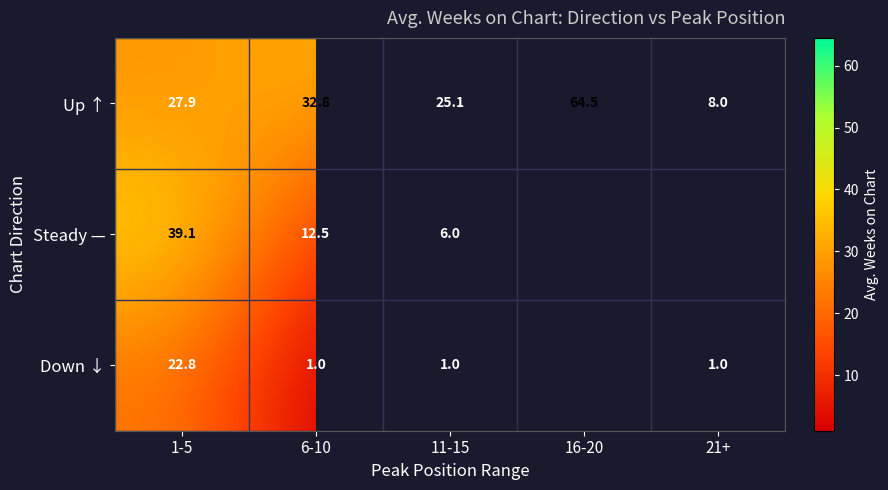

How many distinct data groups are displayed?

3